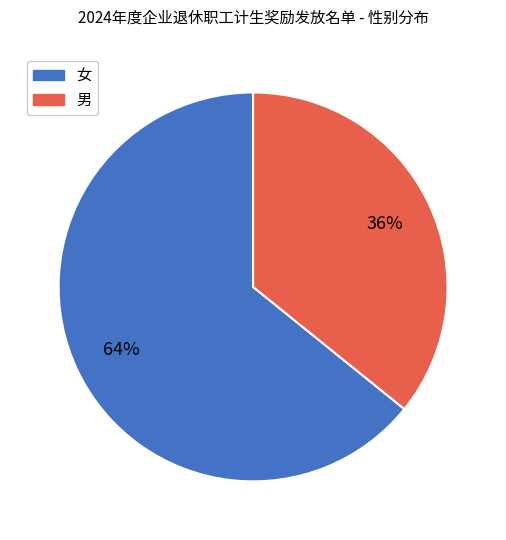

Is there a majority slice in this chart?

Yes